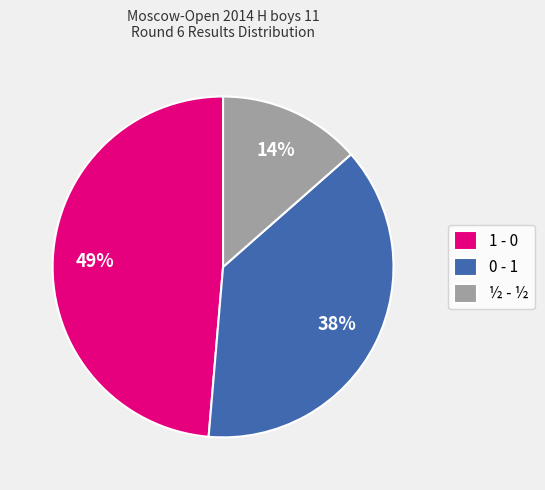

Which category has the biggest portion of the pie?

1 - 0